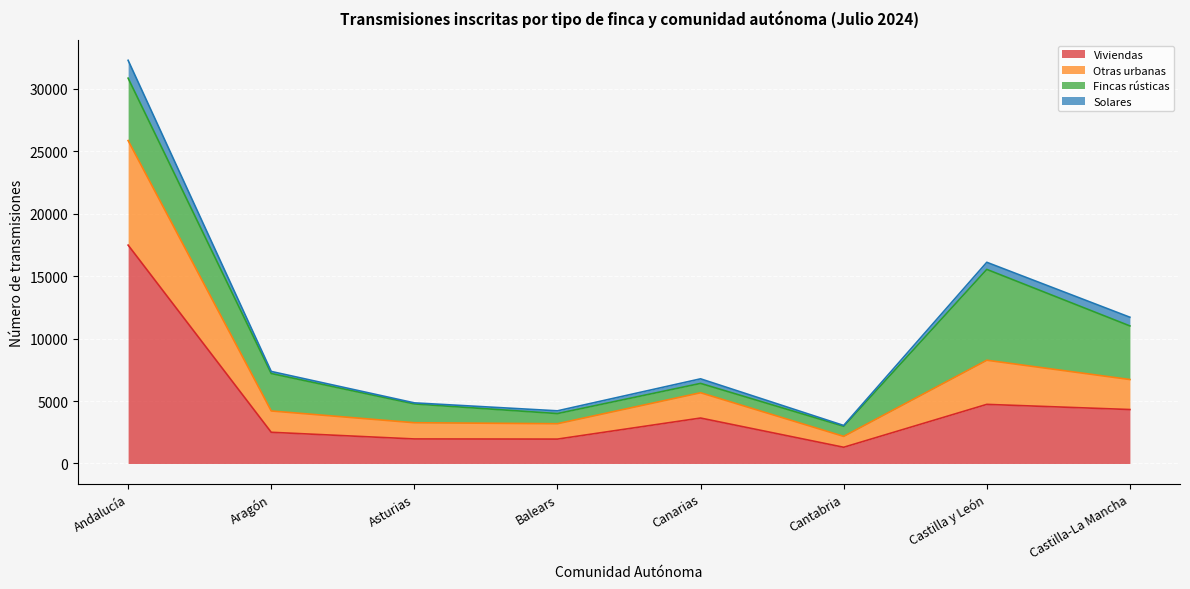

How many lines are shown in the chart?

4